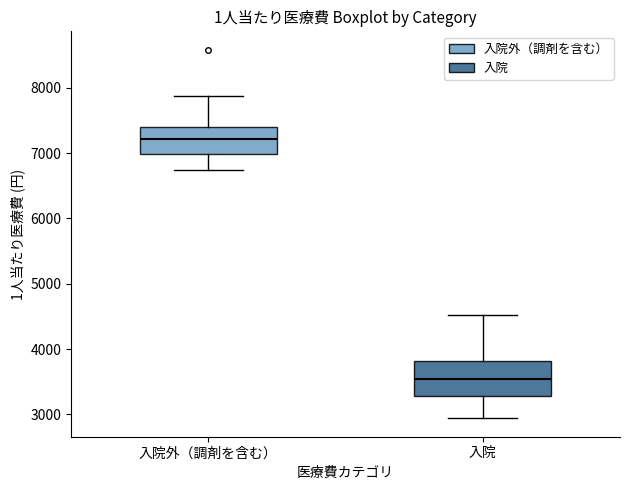

Reading left to right, transcribe this box plot: for each box, give where its median line is, the range the box spans, and where its two whiskers end, as read against the y-axis. The values are not printed on the chart, so give them approximately, as read against the axis.

入院外（調剤を含む）: median 7200, box 7000 to 7400, whiskers 6700 to 7900
入院: median 3500, box 3300 to 3800, whiskers 2900 to 4500